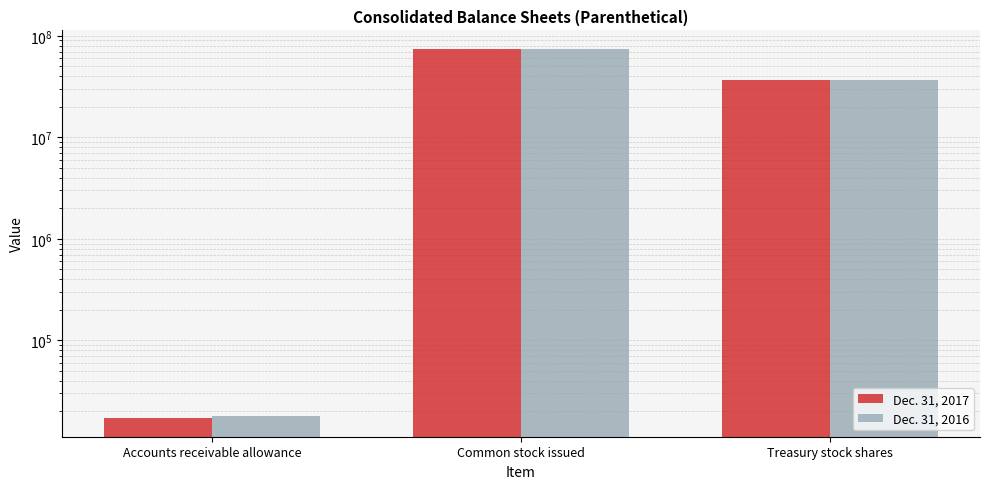

Is the value of Dec. 31, 2016 at Treasury stock shares greater than the value of Dec. 31, 2017 at Treasury stock shares?

No